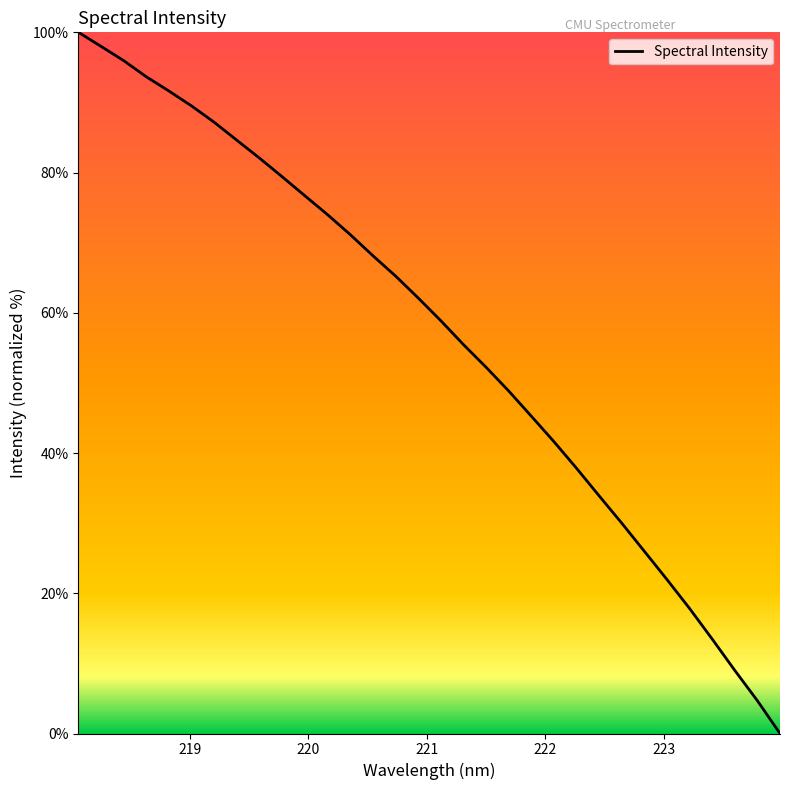

What is the greatest value displayed?

100.0